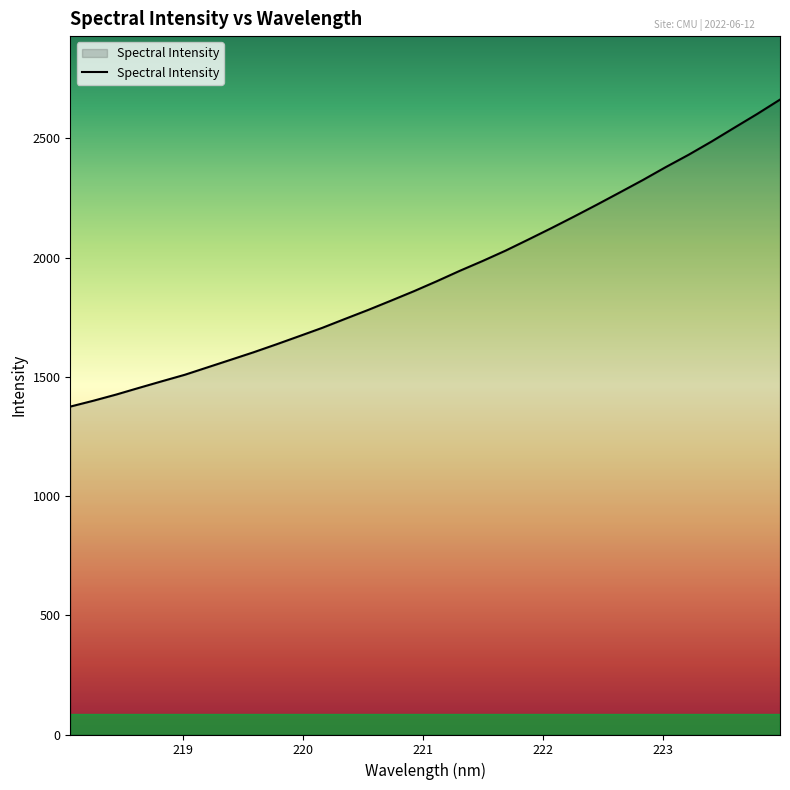

What is the minimum value shown in the chart?

1375.3